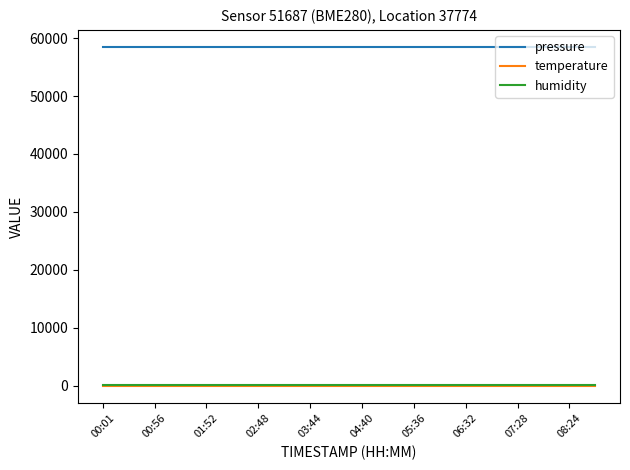

How many lines are shown in the chart?

3